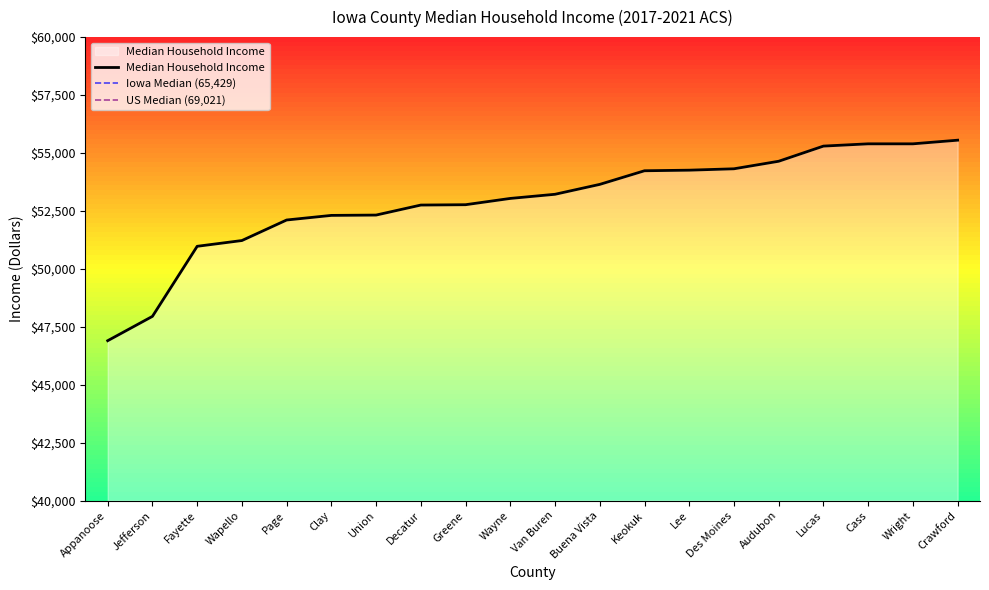

Reading right to left, transcribe all the data shown in this chart.

55552	55395	55395	55297	54643	54318	54258	54233	53645	53218	53039	52768	52753	52321	52307	52108	51222	50973	47950	46900